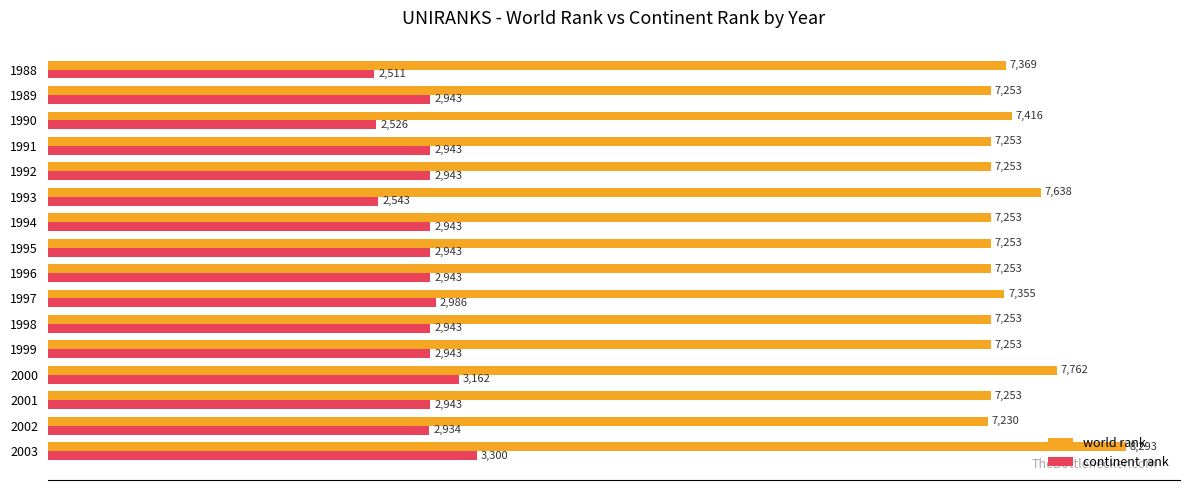

Is it true that continent rank equals 1246 at 2000?

False